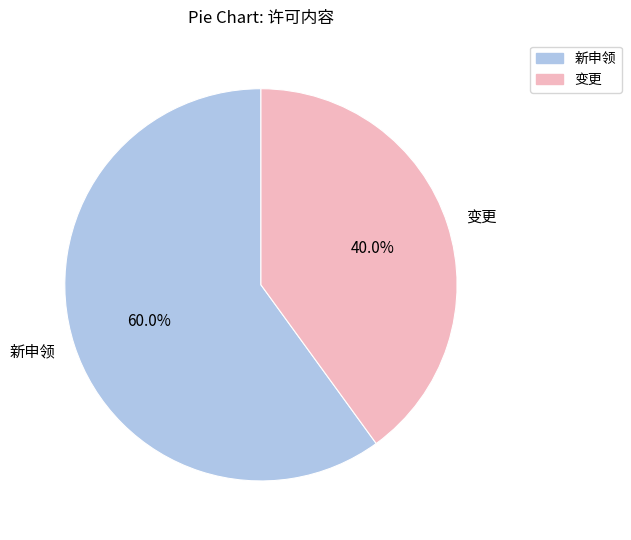

Combined, do 变更 and 新申领 account for over 50%?

Yes